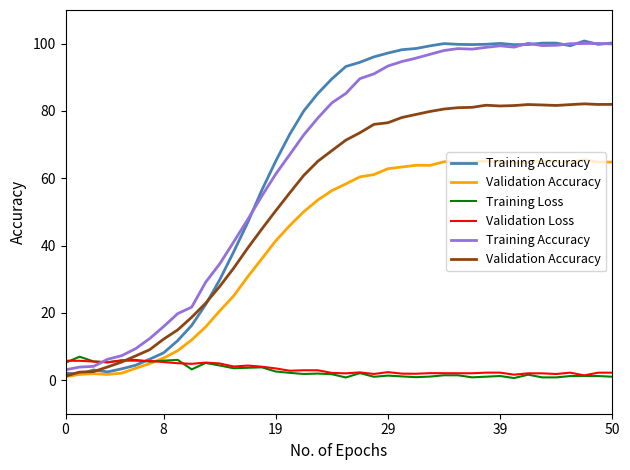

Is this an area chart (filled region under the line)?

No